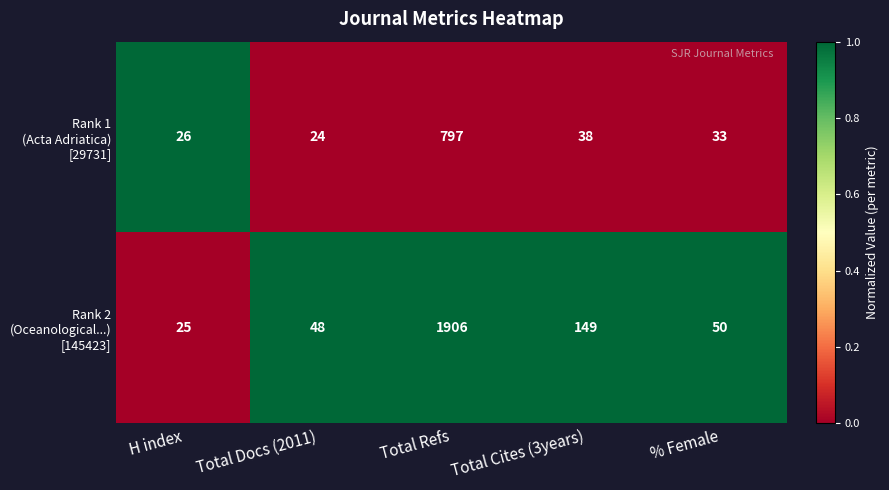

What is the spread (max minus min) of values at Total Cites (3years)?

111